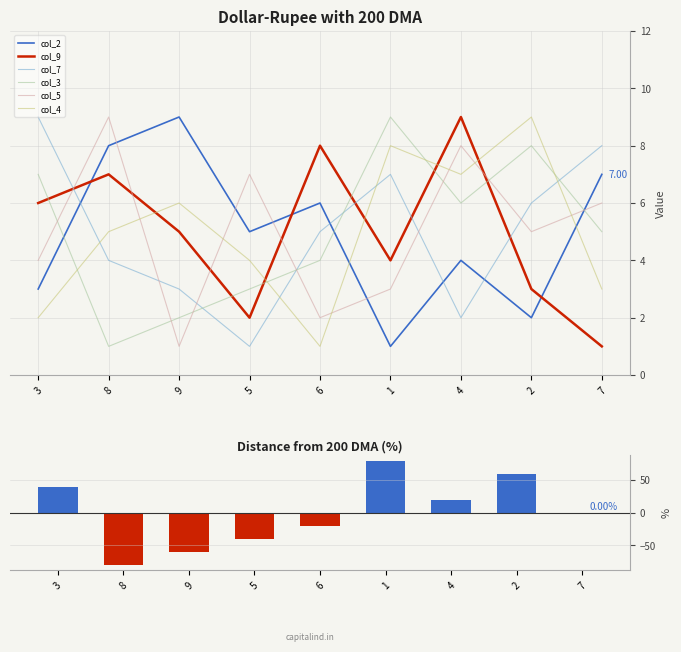

What is the label of the 2nd bar from the right?

2